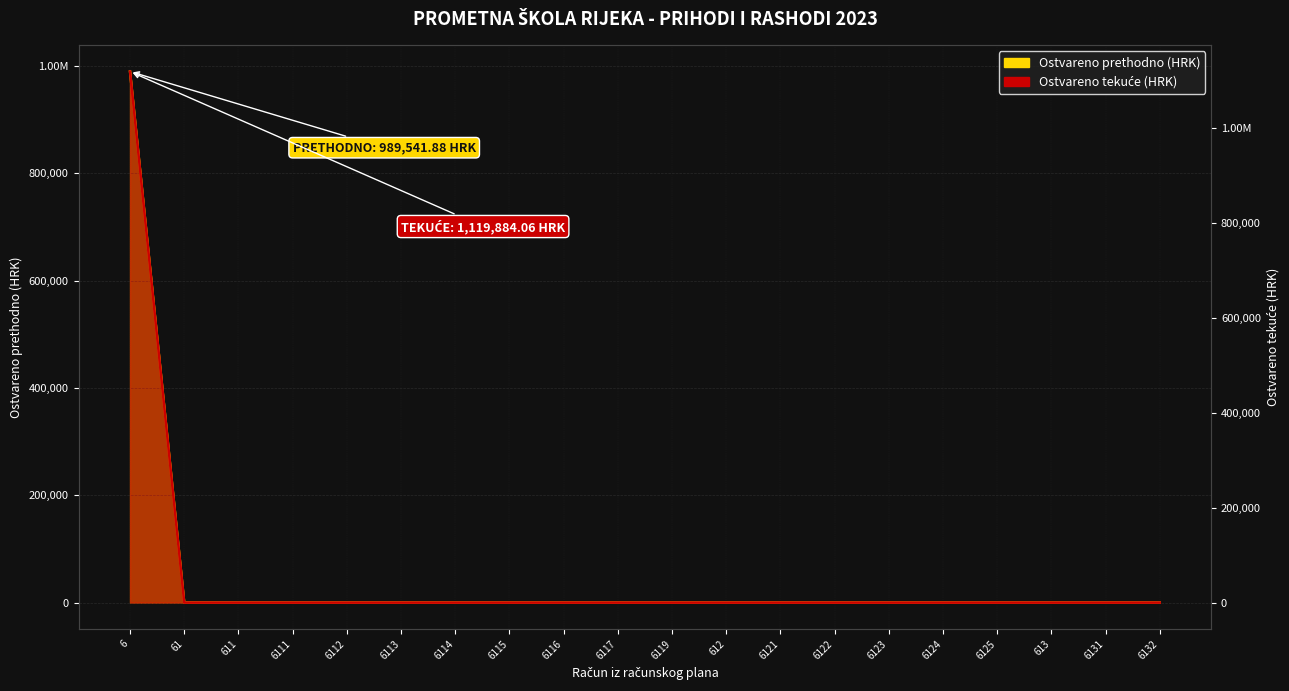

True or false: Prihodi poslovanja (tek) and Prihodi poslovanja (prev) cross at least once.

False